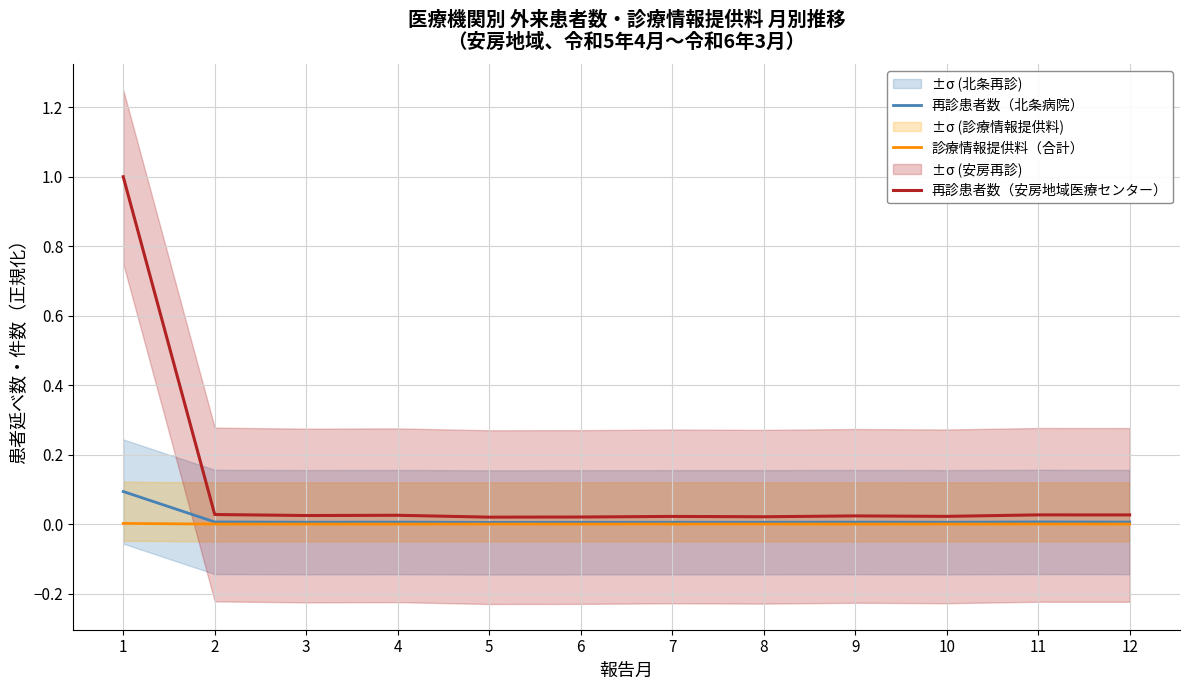

What are all the series names shown in the legend?

再診患者数（北条病院）, 診療情報提供料（合計）, 再診患者数（安房地域医療センター）